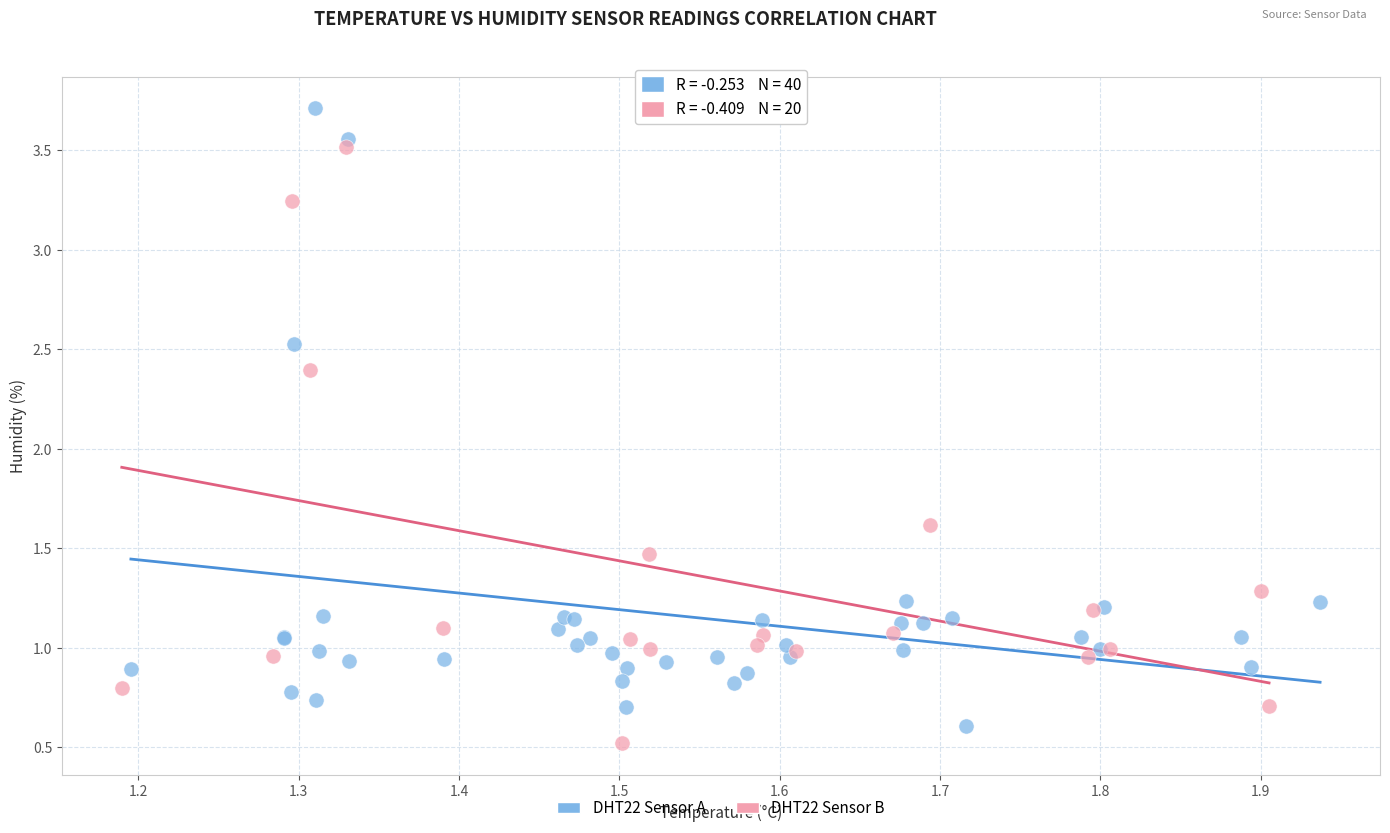

Which series reaches the maximum Y coordinate?

DHT22 Sensor A